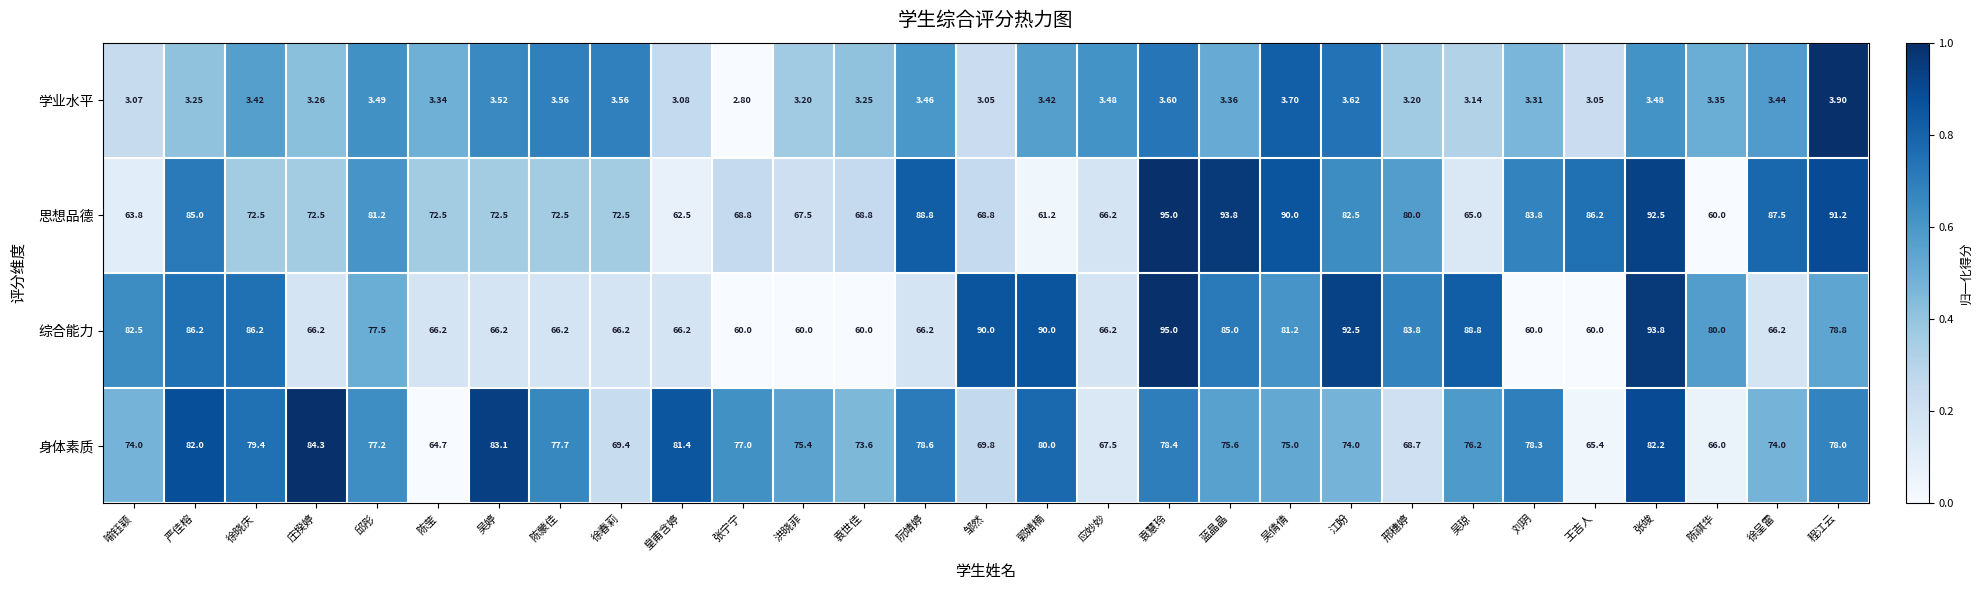

Rank the series at 徐呈雷 from lowest to highest value.

学业水平, 综合能力, 身体素质, 思想品德